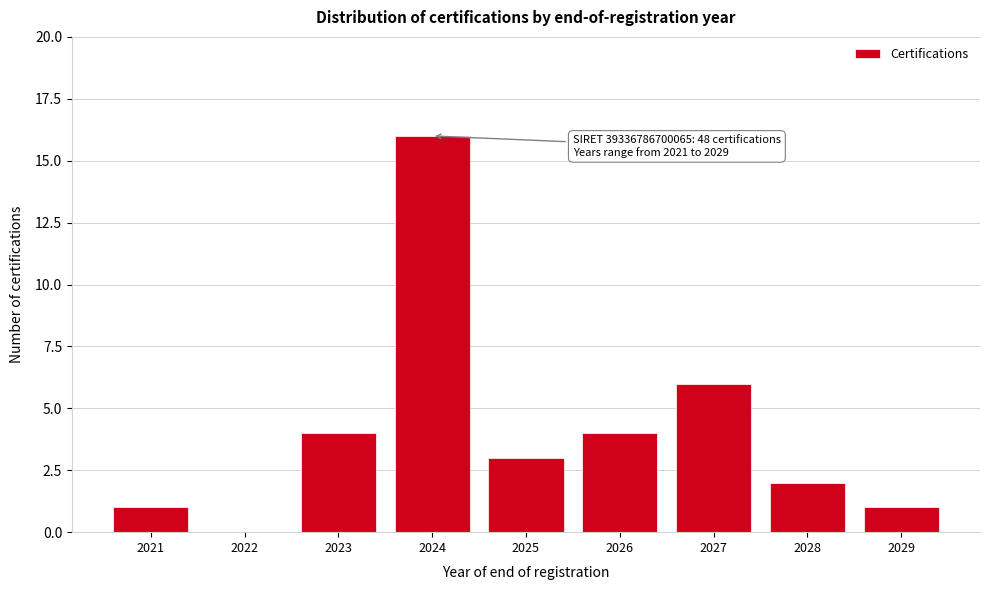

Reading left to right, what are all the values shown in this chart?

2021=1	2022=0	2023=4	2024=16	2025=3	2026=4	2027=6	2028=2	2029=1